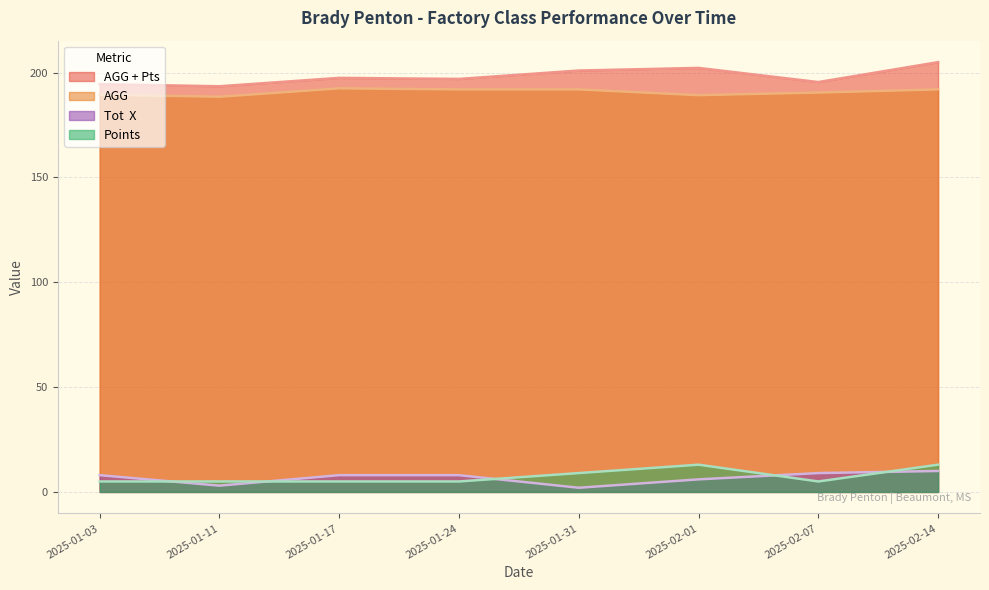

What is the label of the 8th point from the right?

2025-01-03